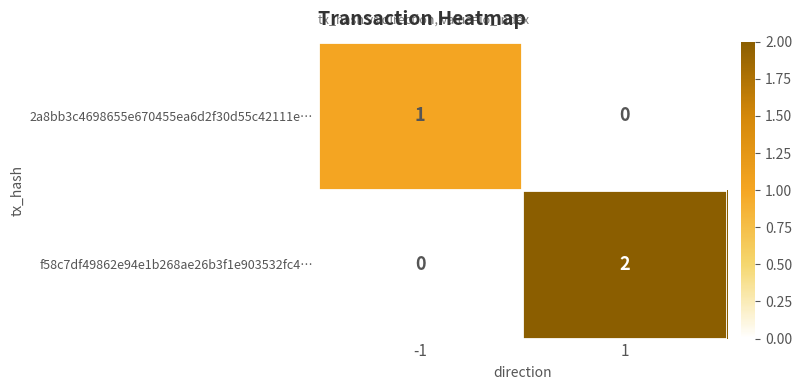

How many data points does each series have?

2